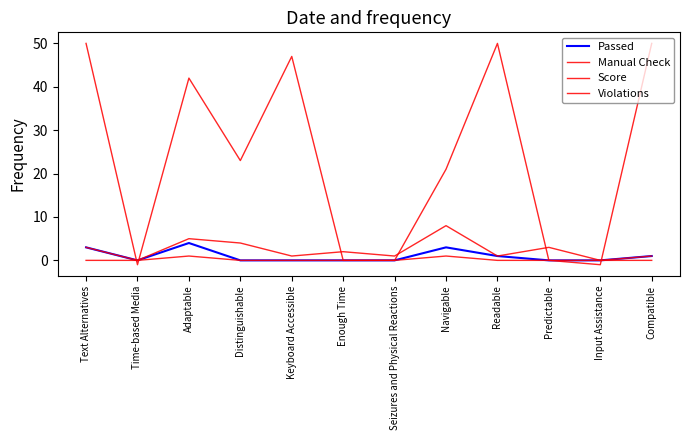

At which category is the sum across all series the highest?

Text Alternatives